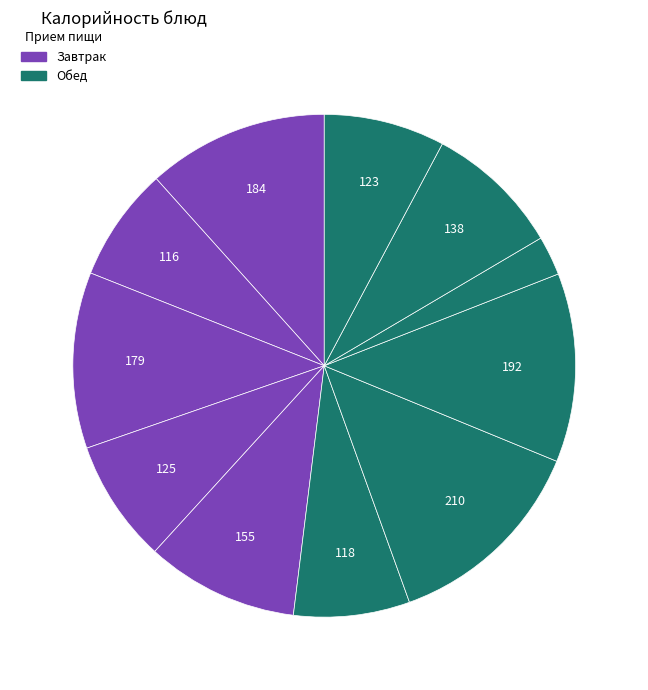

Which slice is the largest?

Рожки отварные (обед)